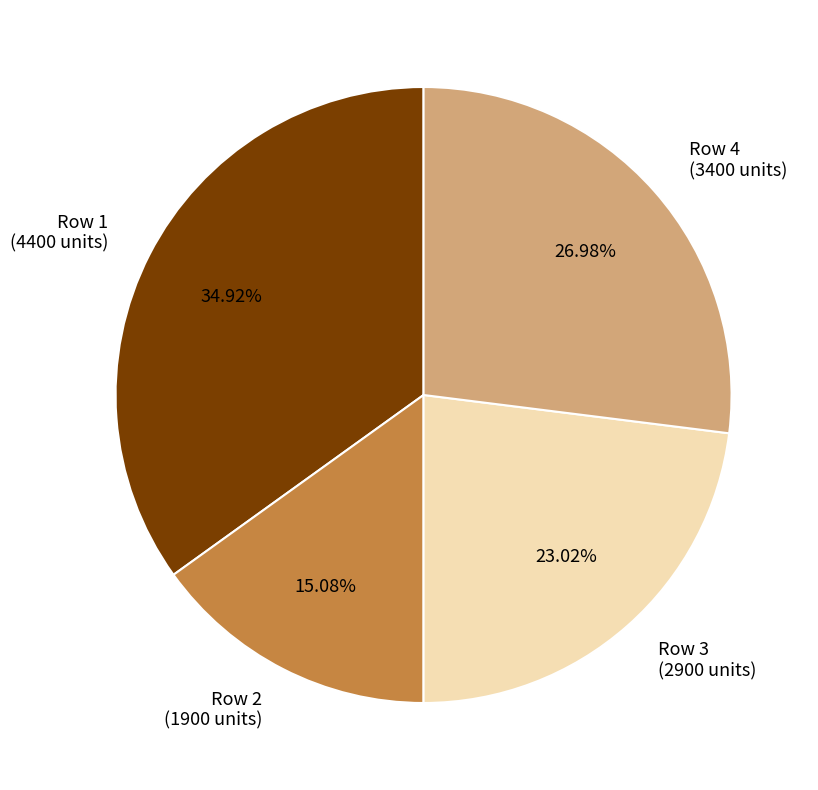

Approximately how many times larger is the value at Row 3 (2900 units) compared to Row 1 (4400 units)?

0.7